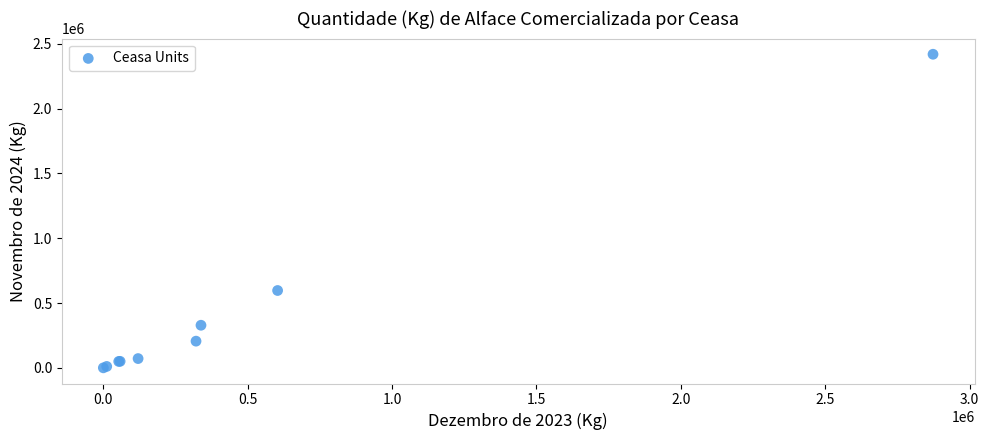

What Y value in the scatter plot is closest to 1209428?

596720